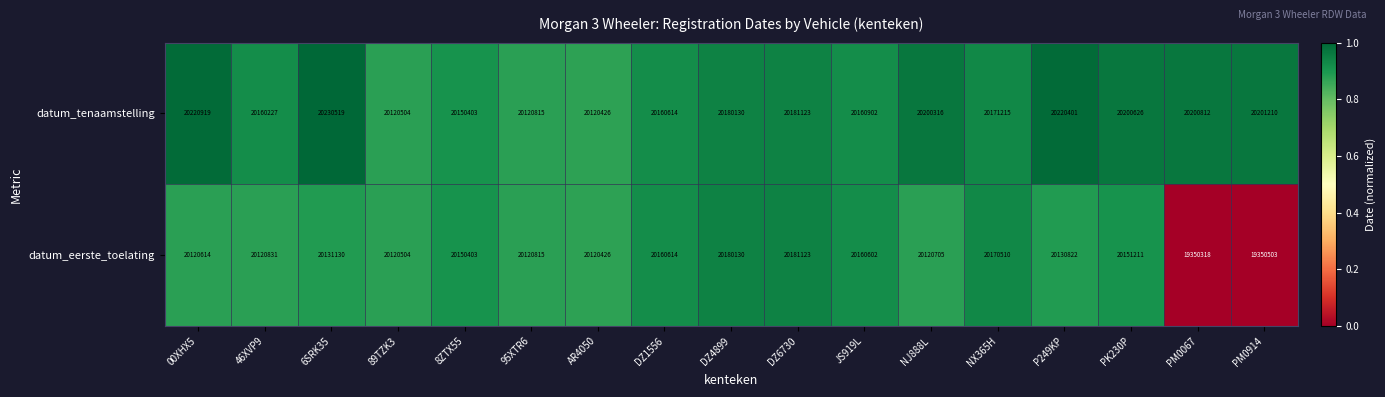

The value of datum_tenaamstelling at 89TZK3 is 20120504. True or false?

True